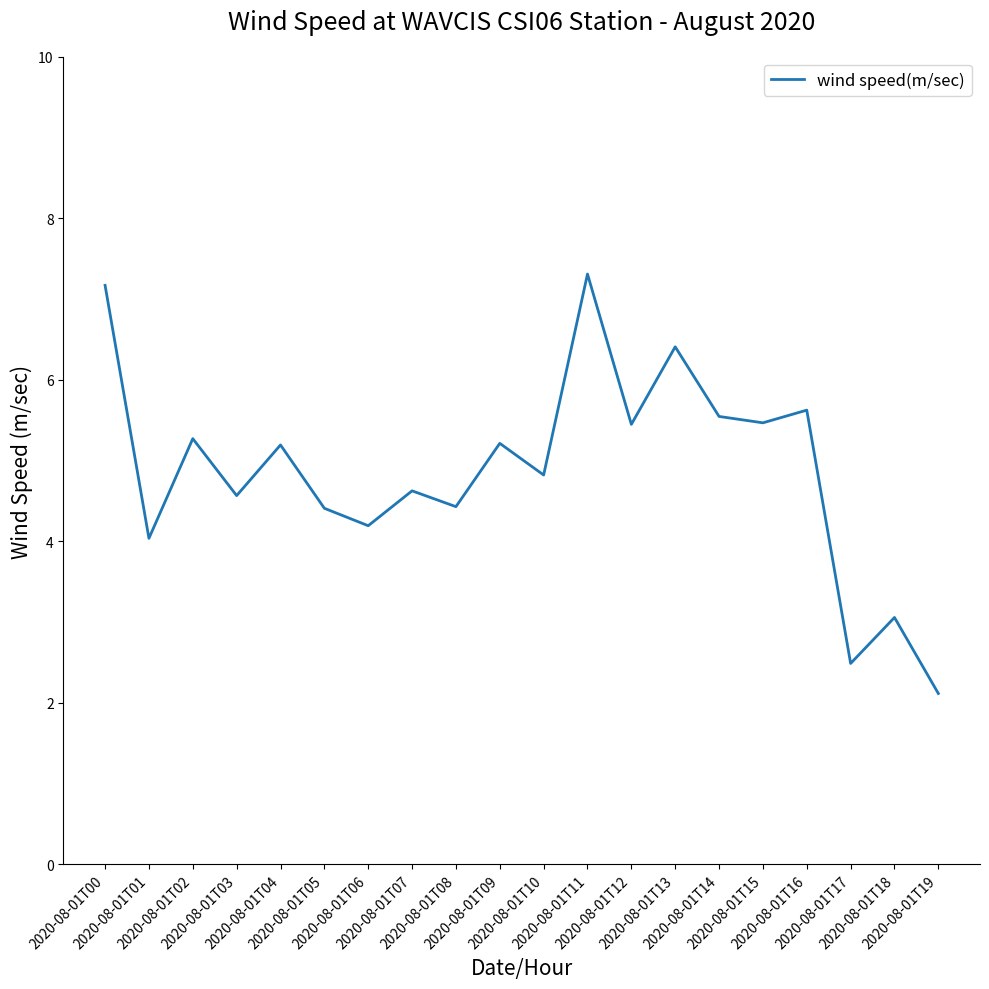

Where is the data nearest to the value 4?

2020-08-01T01